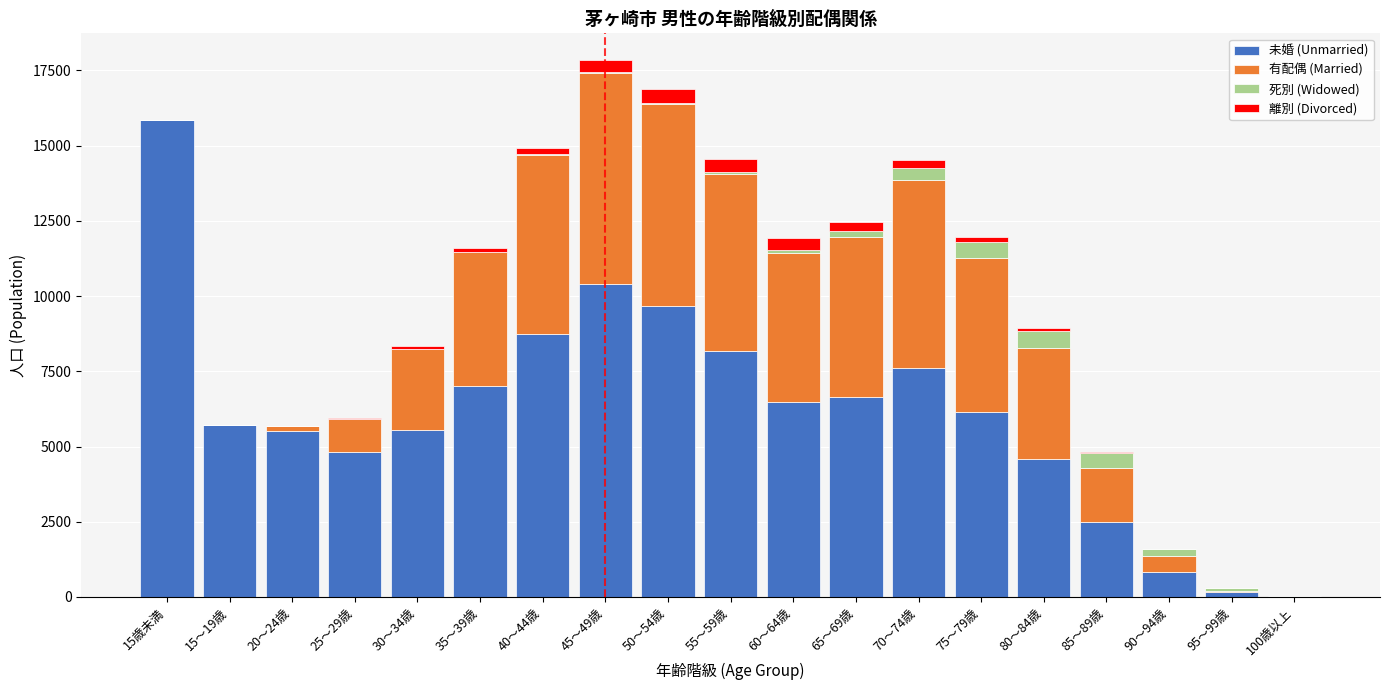

At which label does 未婚 (Unmarried) reach its peak?

15歳未満